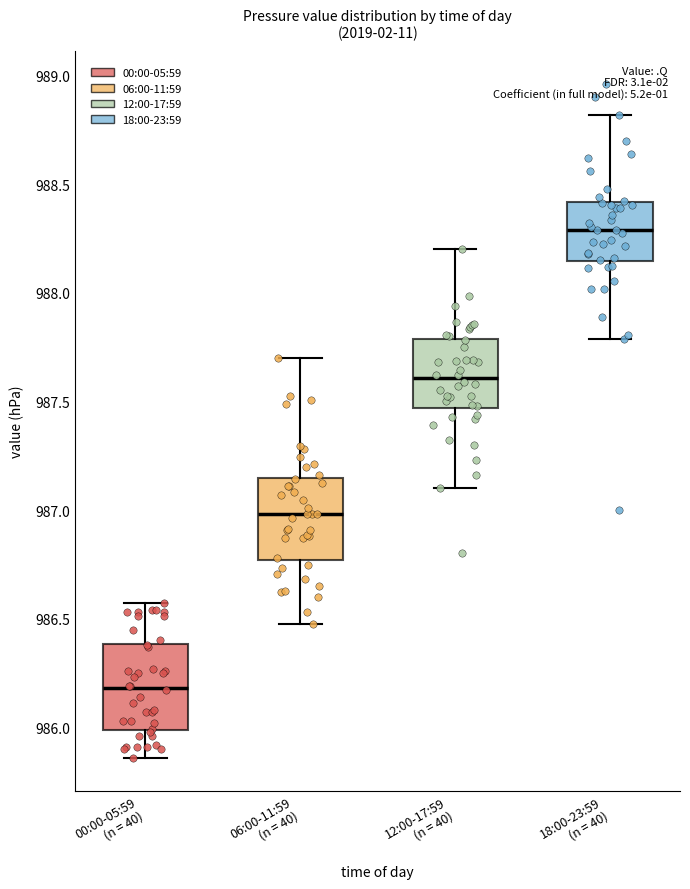

Which box has the lowest median line?

00:00-05:59 (n = 40)